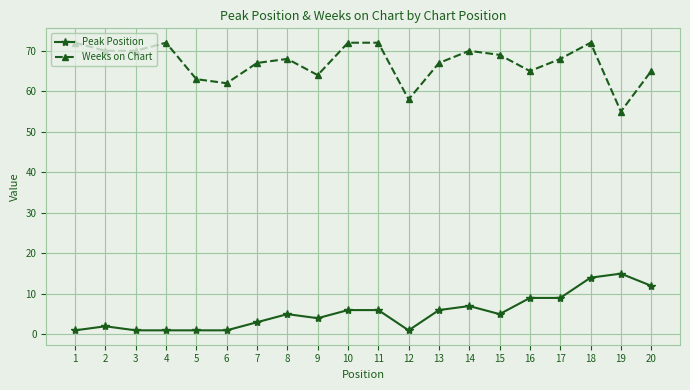

Rank the series at 19 from highest to lowest value.

Weeks on Chart, Peak Position